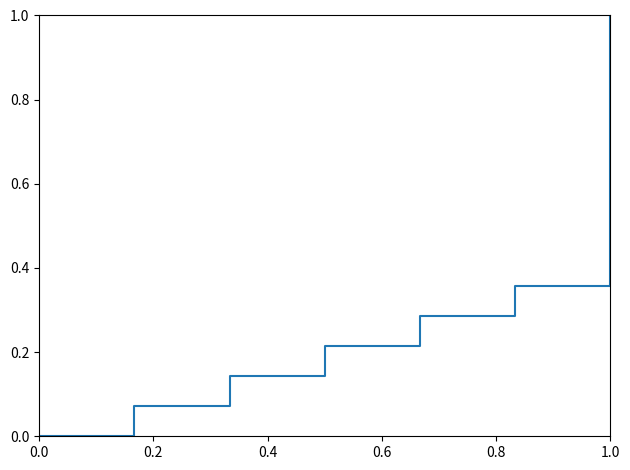

What is the sum of all values?

2.1